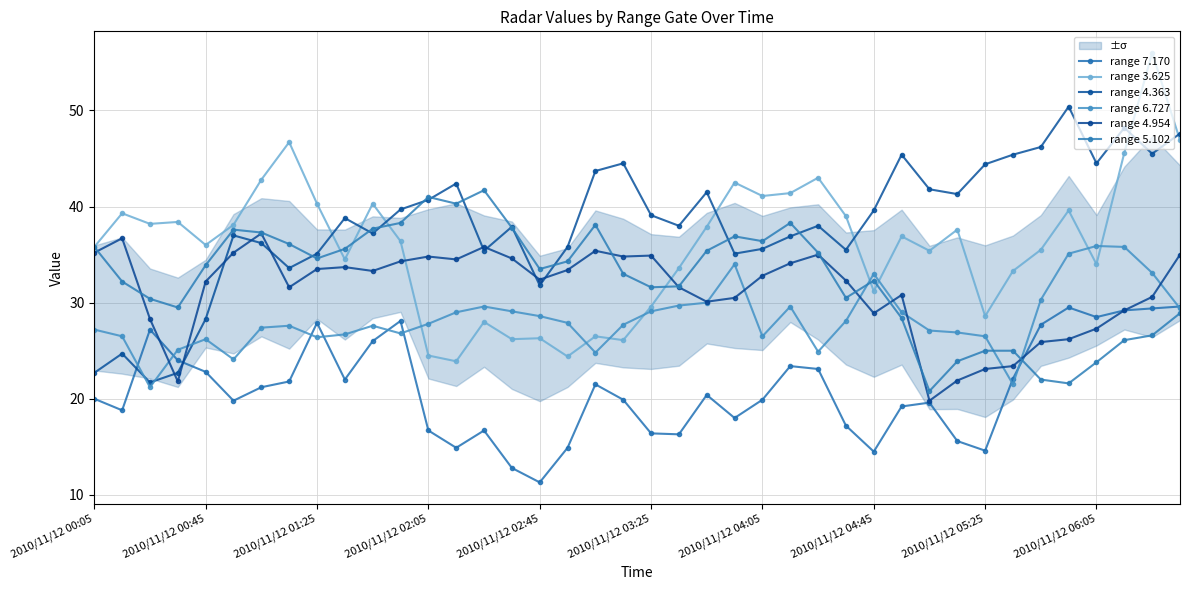

At which label is range 7.170 closest to 20?

2010/11/12 00:05